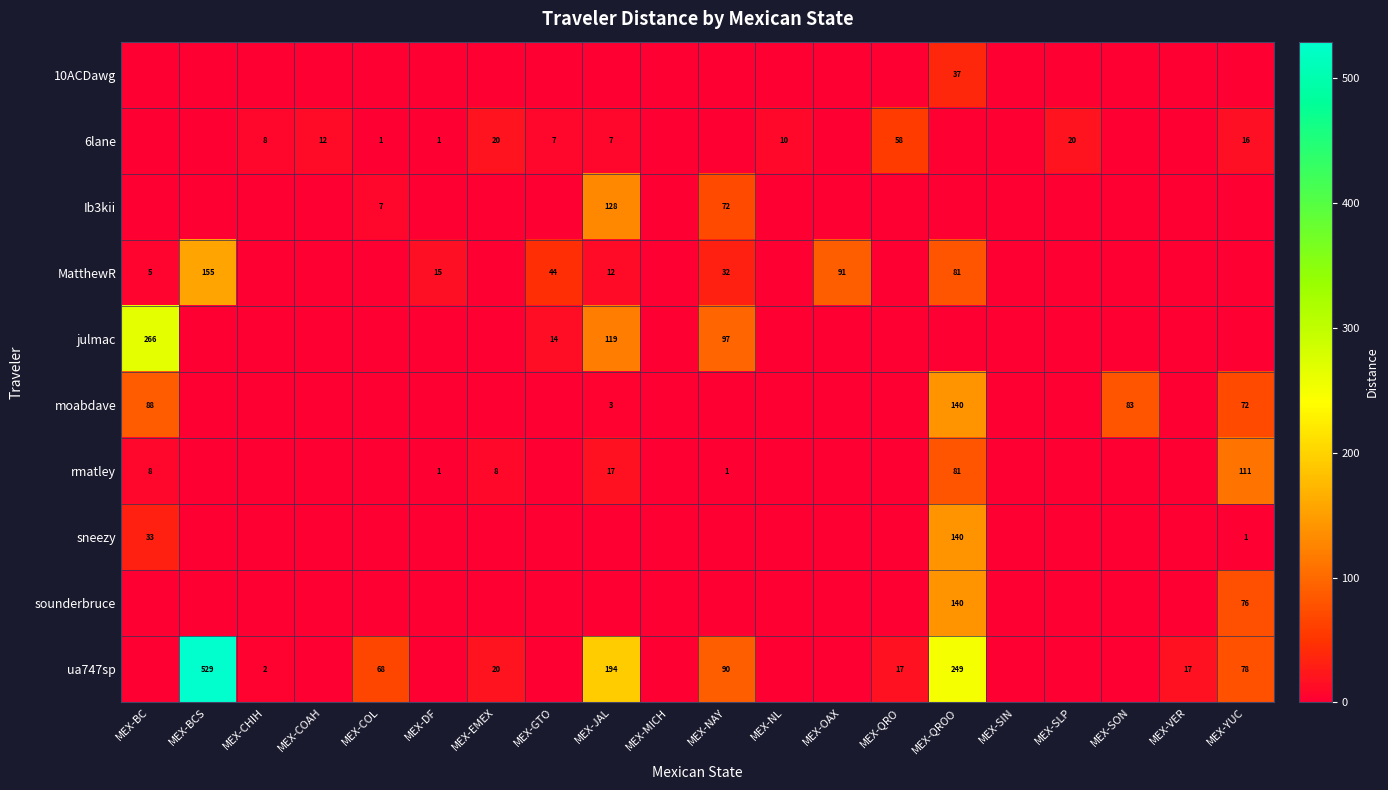

Is it true that MatthewR equals 91 at MEX-OAX?

True